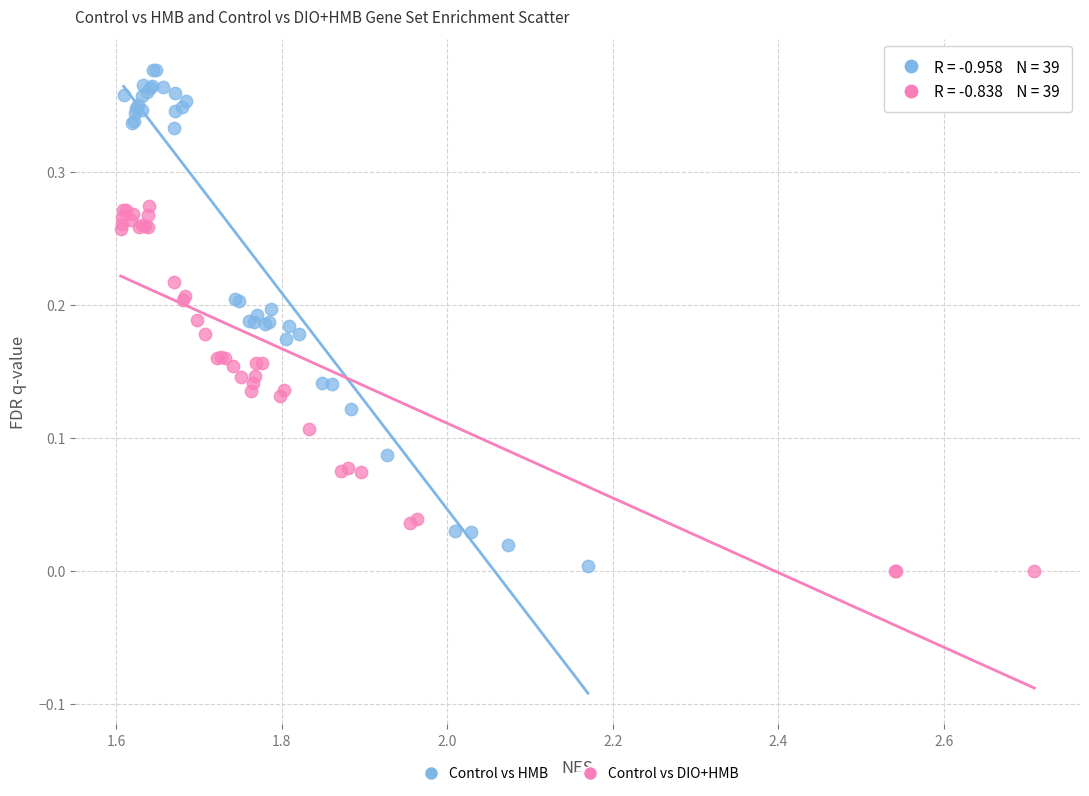

Which series reaches the maximum Y coordinate?

Control vs HMB